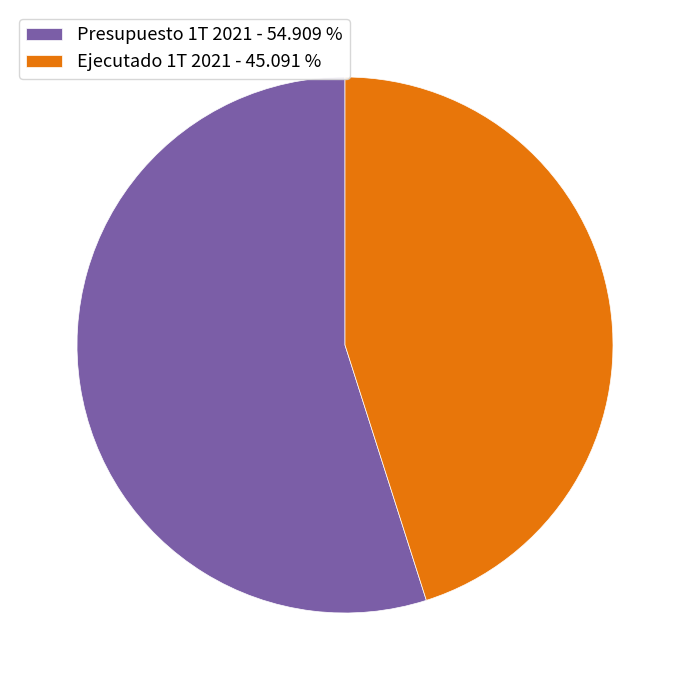

The Ejecutado 1T 2021 slice represents 45% of the pie. True or false?

True